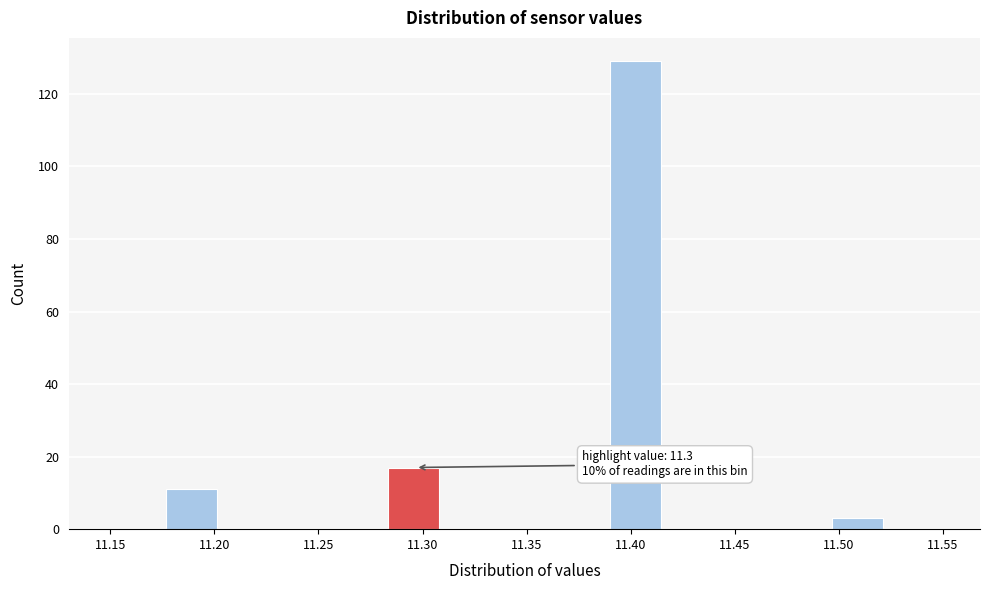

Over which range of the x-axis is the bar tallest?

11.390 to 11.415